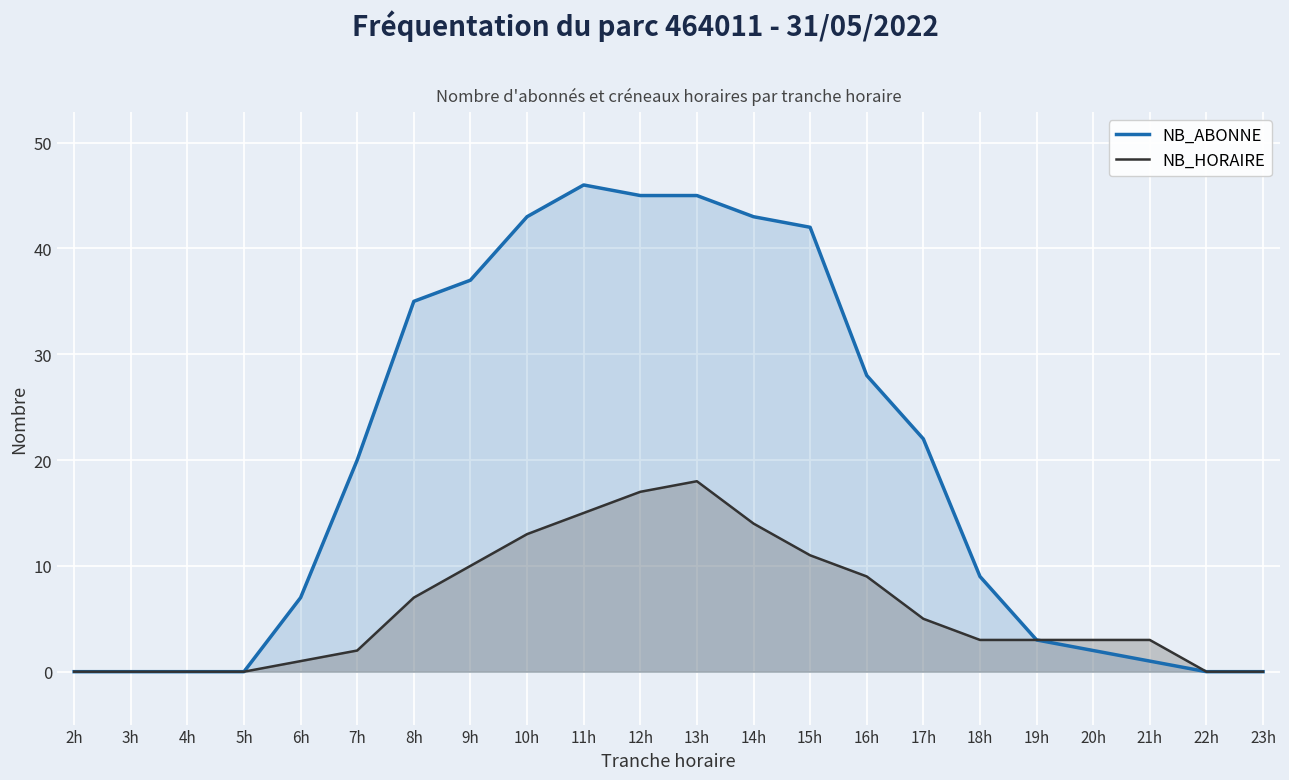

Between 4h and 23h, which series saw the biggest shift?

NB_ABONNE